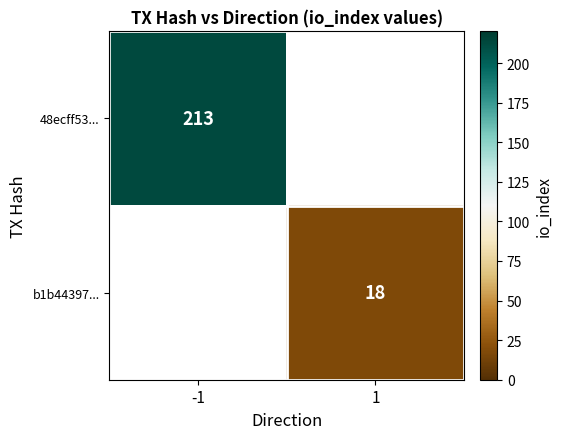

The value of 48ecff53... at -1 is 213. True or false?

True